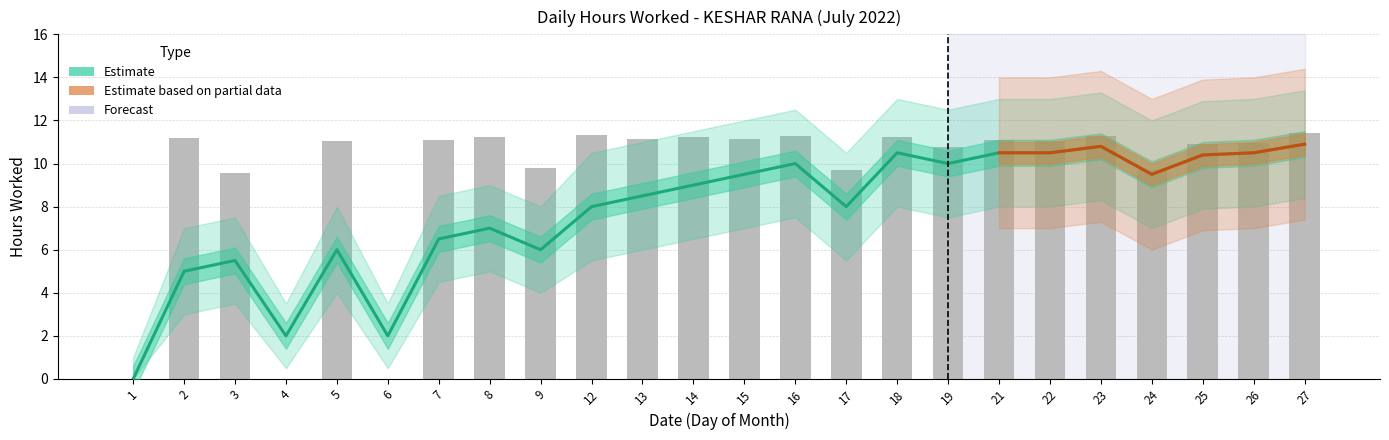

Reading right to left, list all the values displayed in this chart.

27=11.4	26=11.0	25=10.9	24=9.7	23=11.3	22=11.1	21=11.1	19=10.8	18=11.2	17=9.7	16=11.3	15=11.1	14=11.2	13=11.1	12=11.3	9=9.8	8=11.2	7=11.1	6=0.0	5=11.1	4=0.0	3=9.5	2=11.2	1=0.0